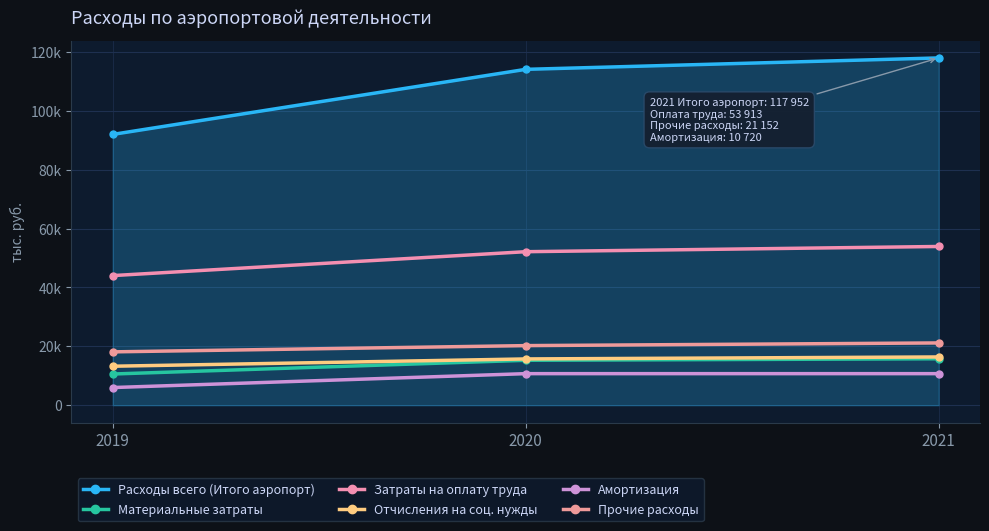

Where does the Расходы всего (Итого аэропорт) series first go above 114074?

2021